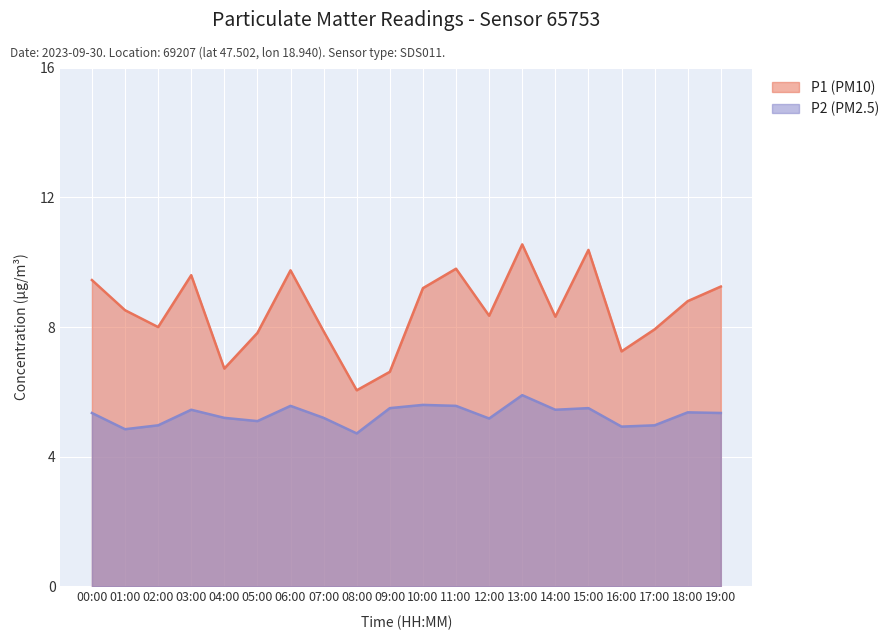

Which series has the largest total across all categories?

P1 (PM10)